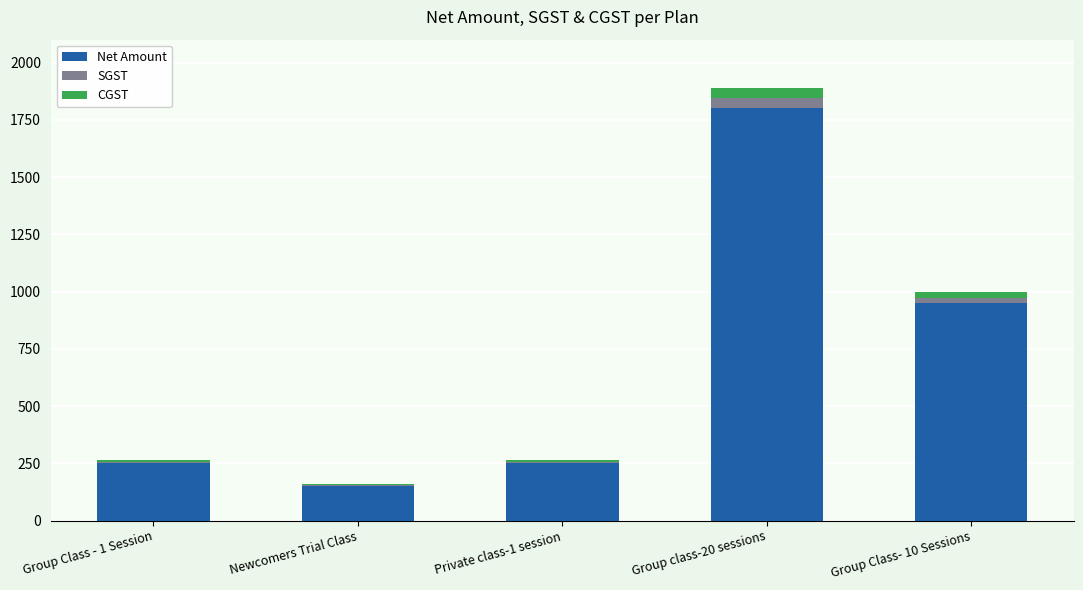

How many series are shown in this chart?

3